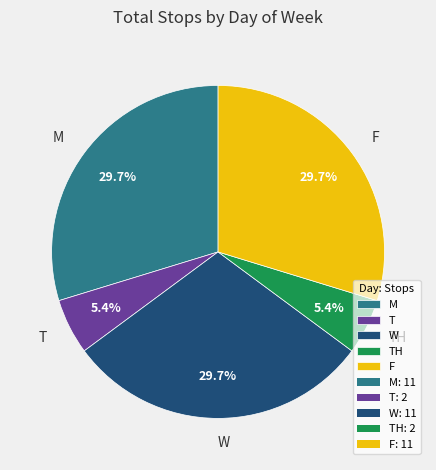

Combined, what portion of the pie is M and T?

35.1%